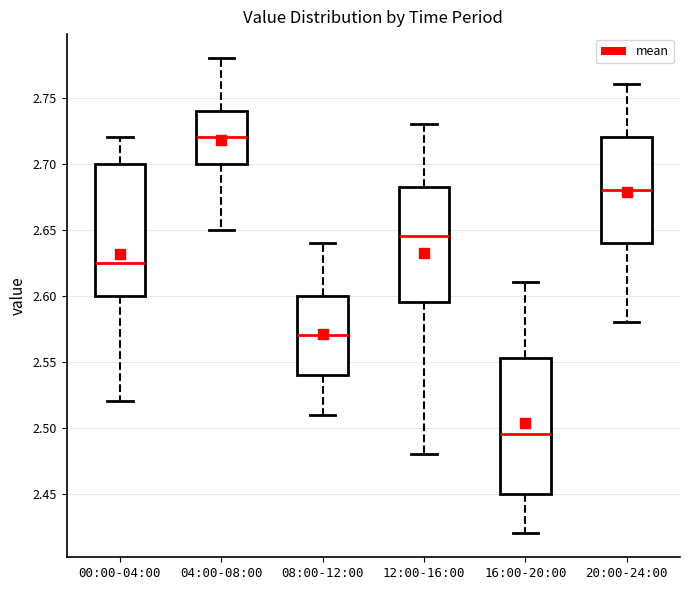

Which box has the highest median line?

04:00-08:00